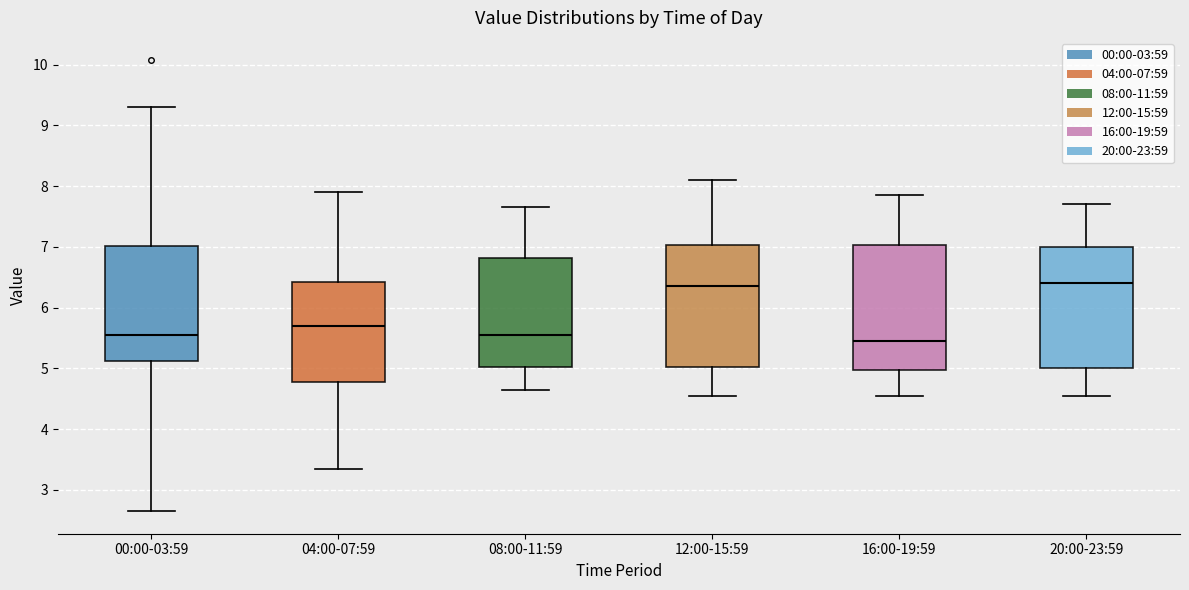

Reading left to right, read every box against the y-axis: the position of its median line, the range the box covers, and the ends of its whiskers. The values are not printed on the chart, so give them approximately, as read against the axis.

00:00-03:59: median 5.6, box 5.1 to 7.0, whiskers 2.7 to 9.3
04:00-07:59: median 5.7, box 4.8 to 6.4, whiskers 3.4 to 7.9
08:00-11:59: median 5.6, box 5.0 to 6.8, whiskers 4.7 to 7.7
12:00-15:59: median 6.4, box 5.0 to 7.0, whiskers 4.6 to 8.1
16:00-19:59: median 5.5, box 5.0 to 7.0, whiskers 4.6 to 7.9
20:00-23:59: median 6.4, box 5.0 to 7.0, whiskers 4.6 to 7.7